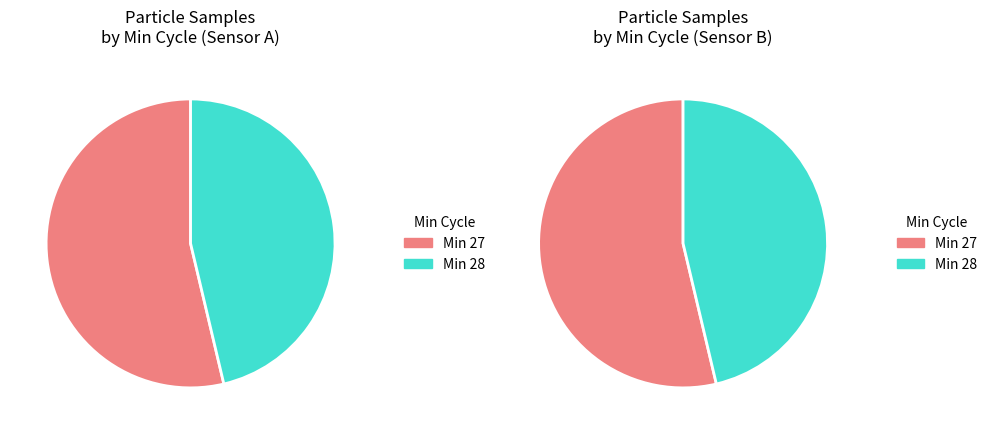

Do Min_cycle 28 and Min_cycle 27 together represent more than half of the pie?

Yes